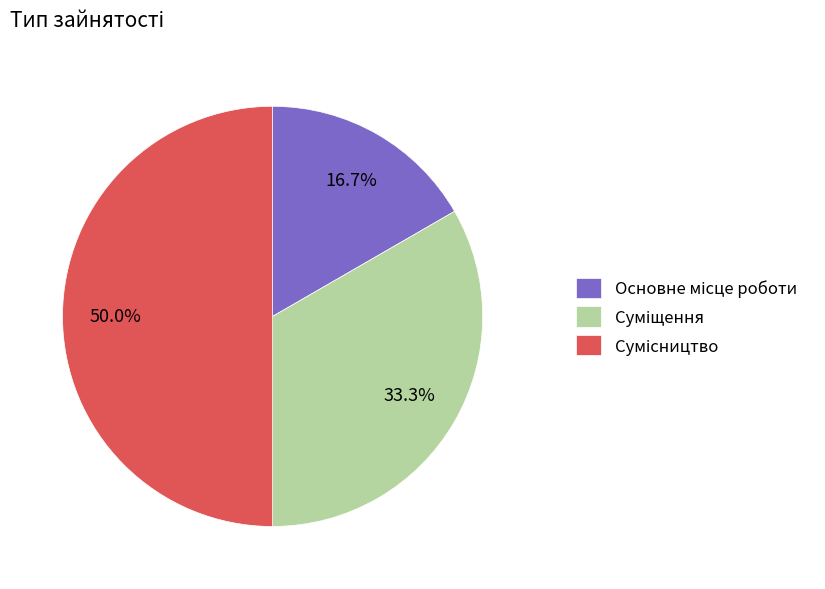

How many slices are in this pie chart?

3